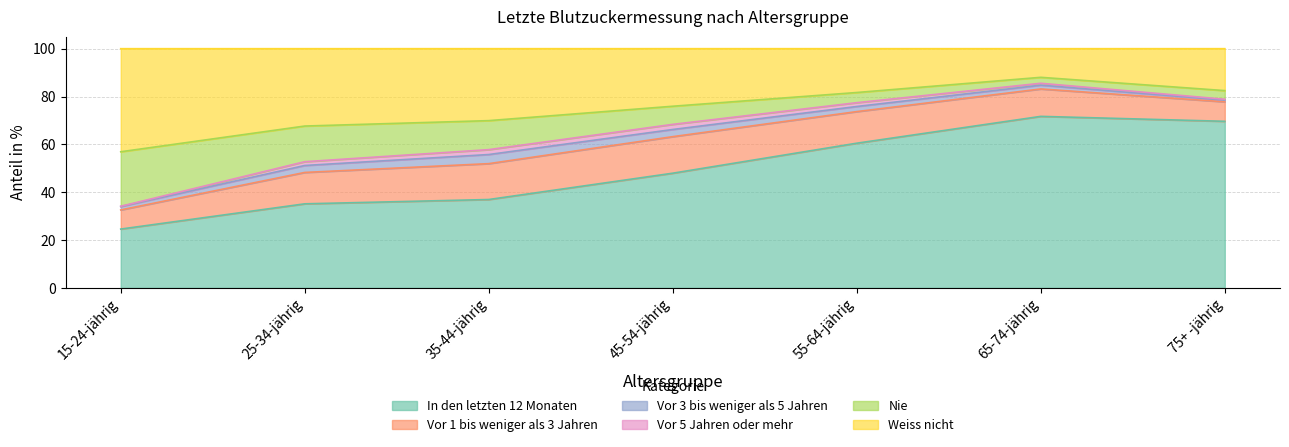

True or false: Nie and In den letzten 12 Monaten intersect in this chart.

False